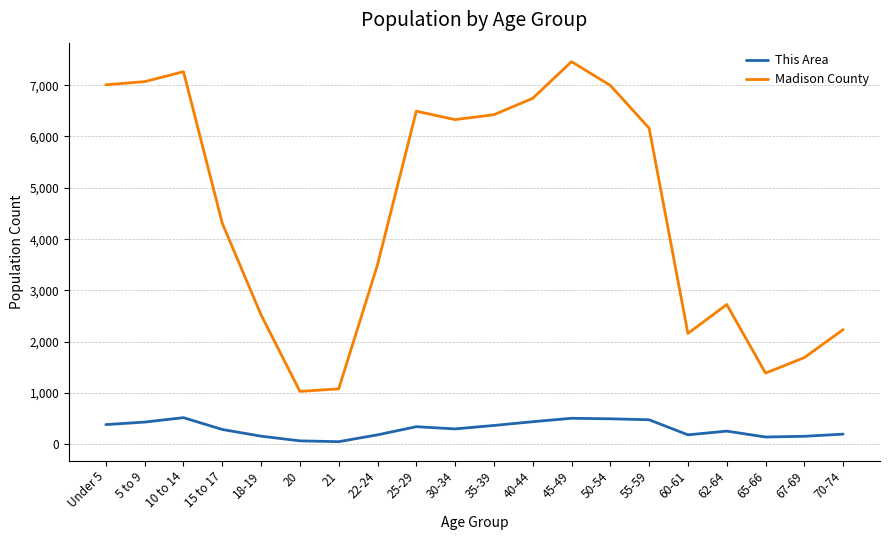

At 40-44, list the series in order from largest to smallest.

Madison County, This Area